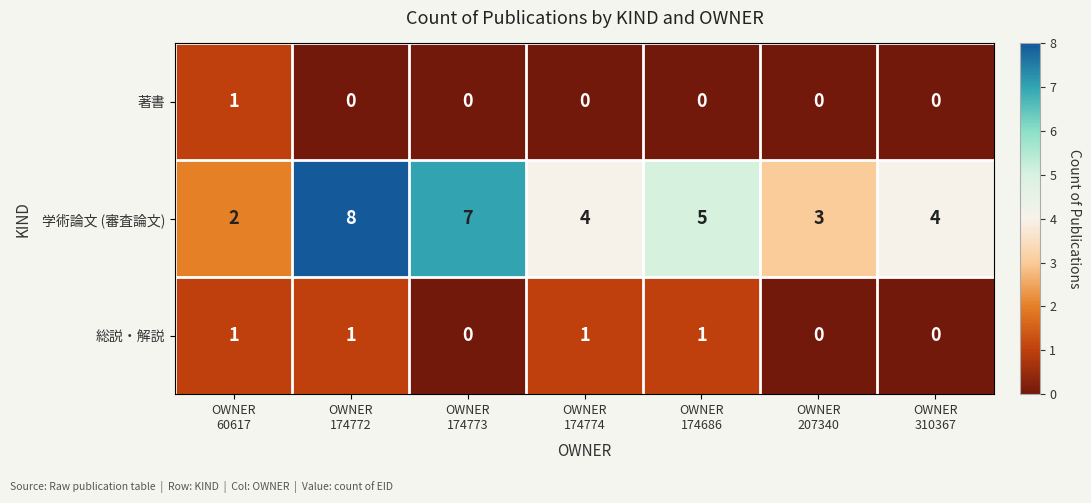

What is the sum of all 学術論文 (審査論文) values?

33